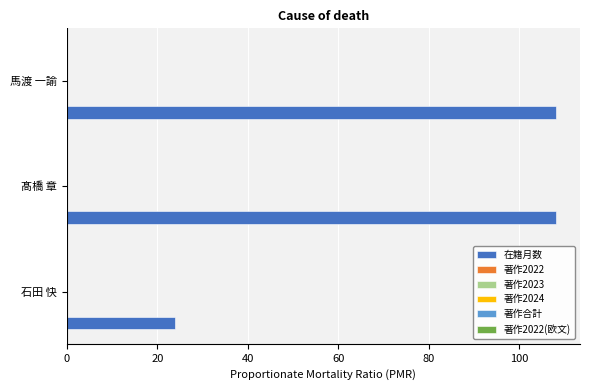

What is the greatest value displayed?

108